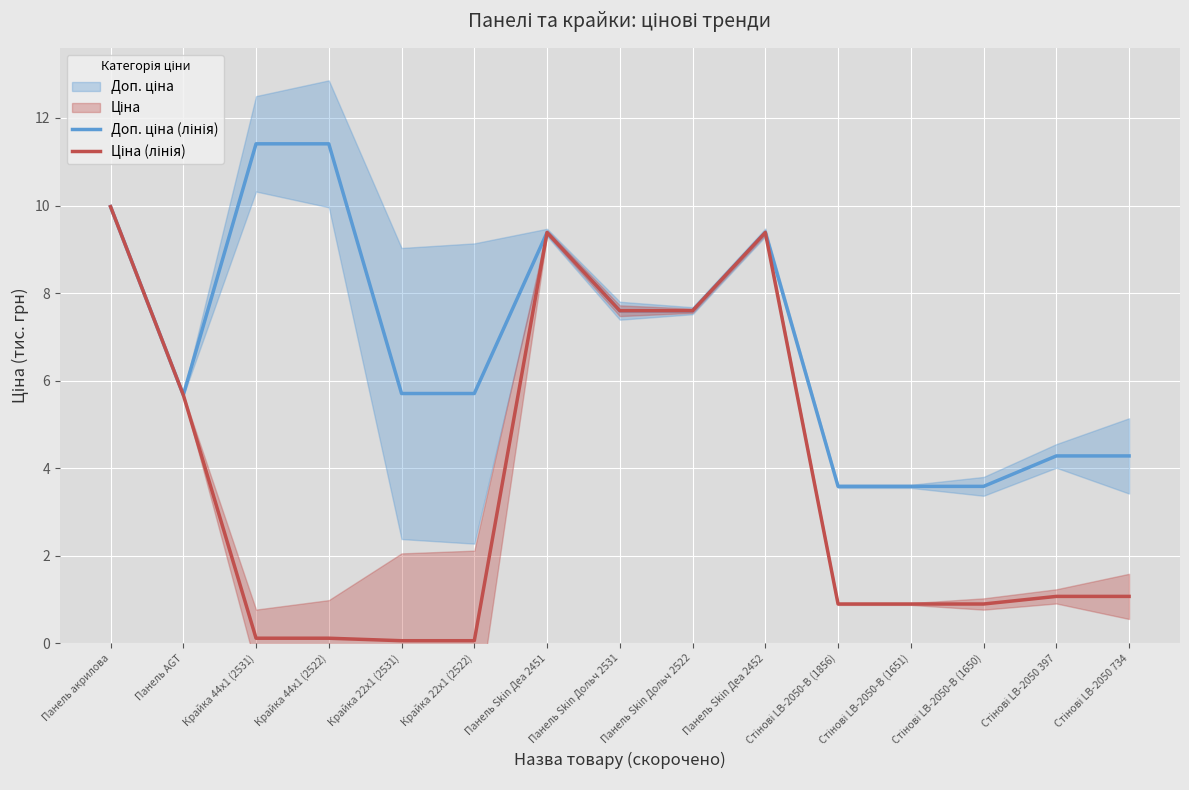

Rank the categories by Ціна (лінія) value from lowest to highest.

Крайка 22x1 (2531), Крайка 22x1 (2522), Крайка 44x1 (2531), Крайка 44x1 (2522), Стінові LB-2050-В (1856), Стінові LB-2050-В (1651), Стінові LB-2050-В (1650), Стінові LB-2050 397, Стінові LB-2050 734, Панель AGT, Панель Skin Дольч 2531, Панель Skin Дольч 2522, Панель Skin Деа 2451, Панель Skin Деа 2452, Панель акрилова